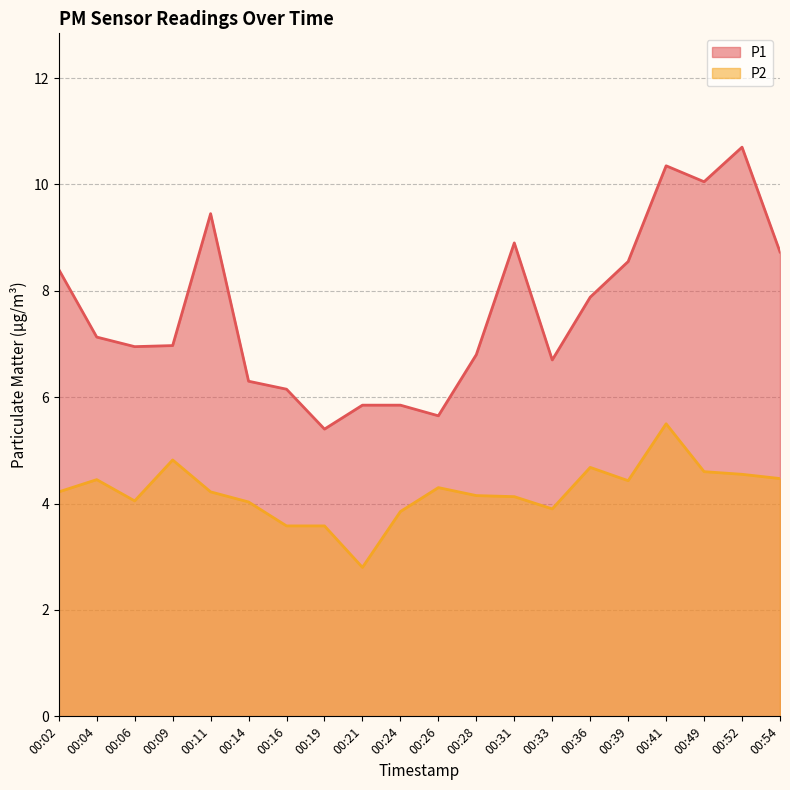

The P2 series shows 4.1 at 00:31. True or false?

True